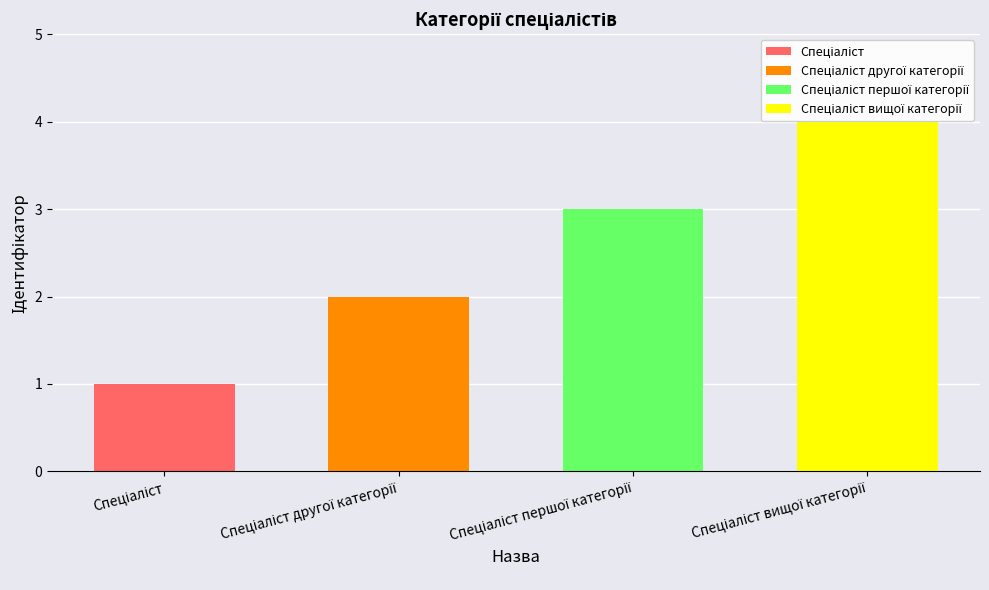

What is the minimum value shown in the chart?

1